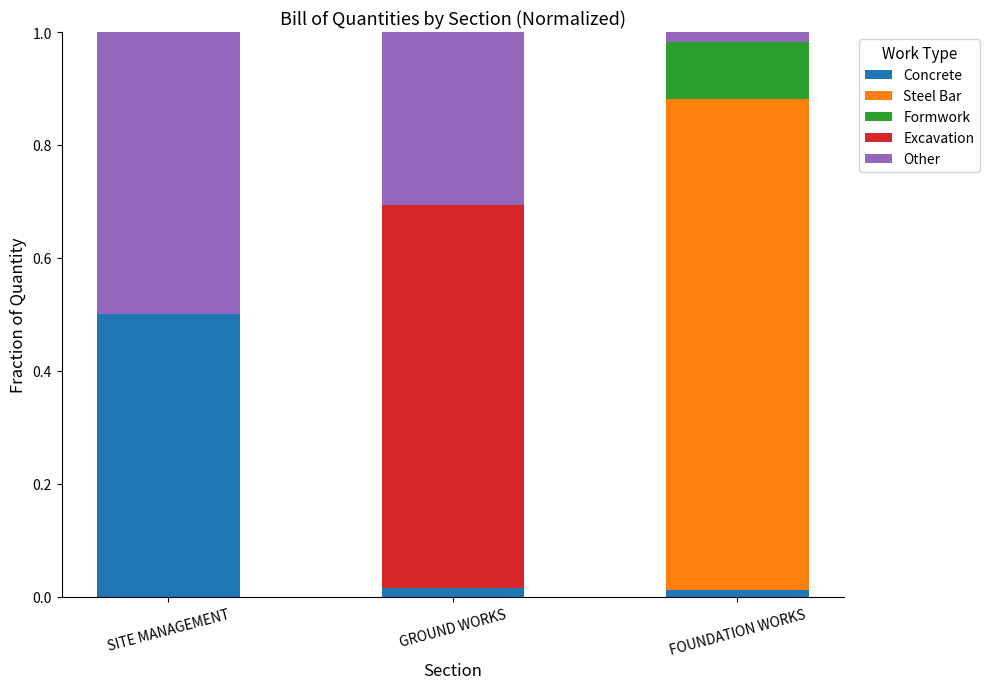

Is it true that Concrete equals 0.7 at SITE MANAGEMENT?

False